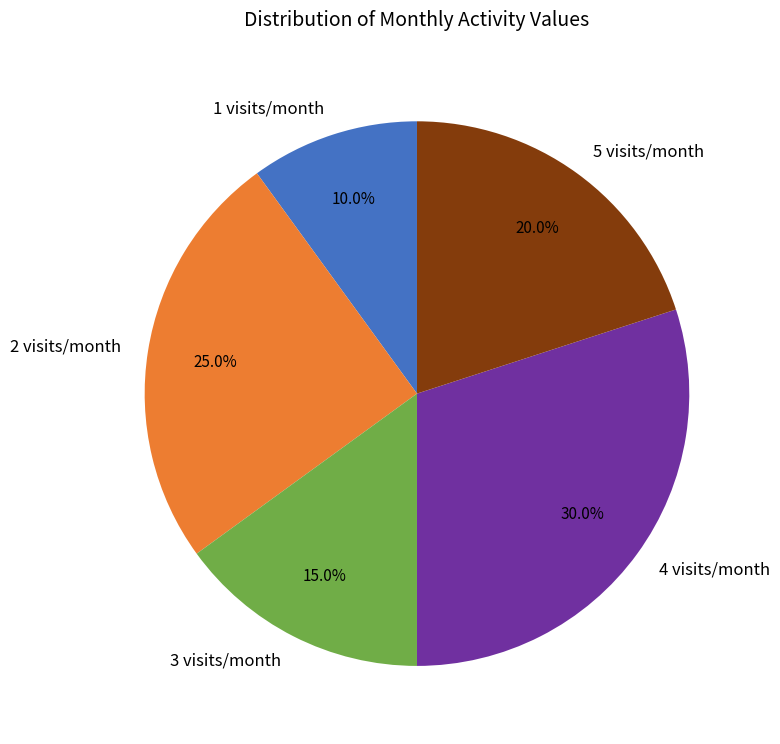

What is the ratio of the value at 5 visits/month to the value at 3 visits/month?

1.3